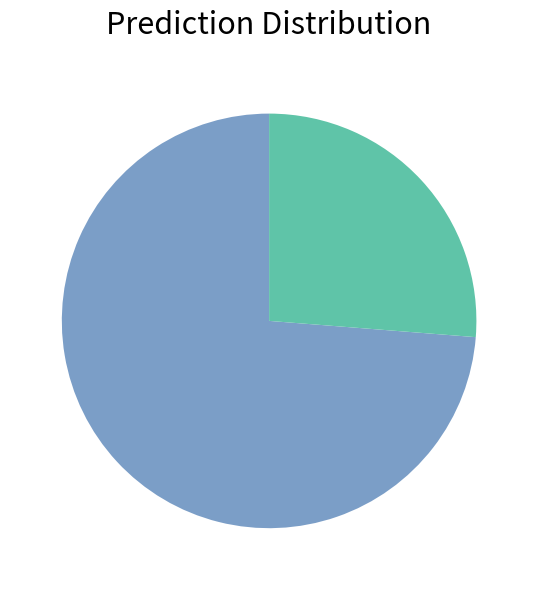

How many segments does this pie chart have?

2